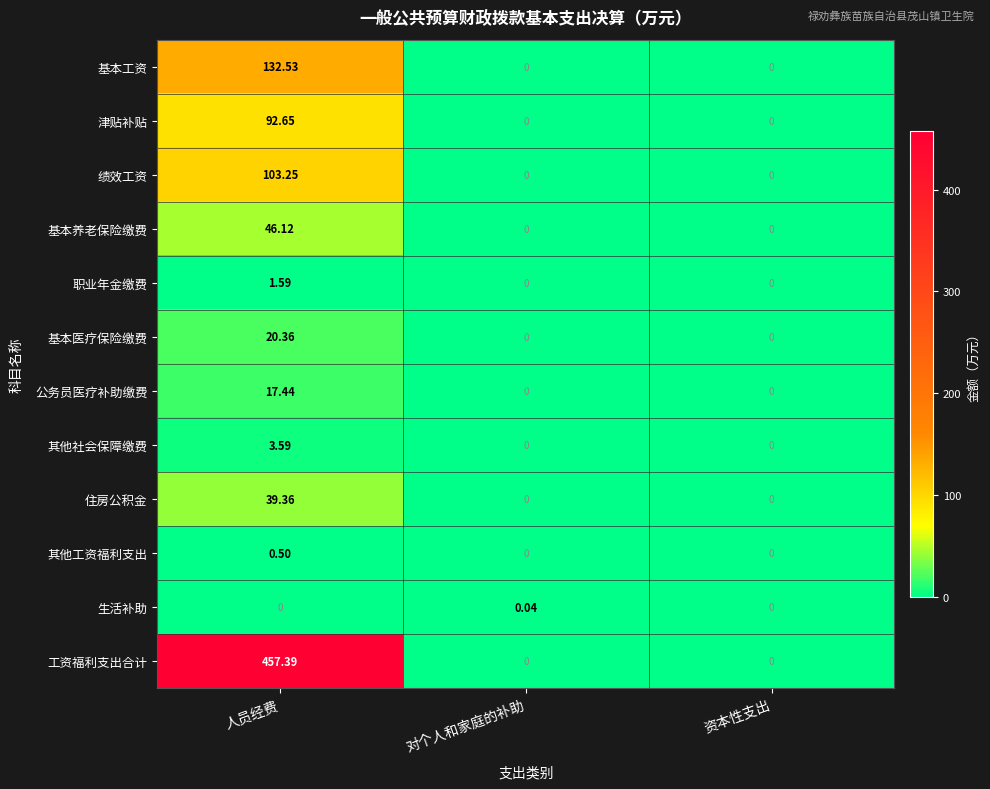

At 人员经费, list the series in order from largest to smallest.

工资福利支出合计, 基本工资, 绩效工资, 津贴补贴, 基本养老保险缴费, 住房公积金, 基本医疗保险缴费, 公务员医疗补助缴费, 其他社会保障缴费, 职业年金缴费, 其他工资福利支出, 生活补助